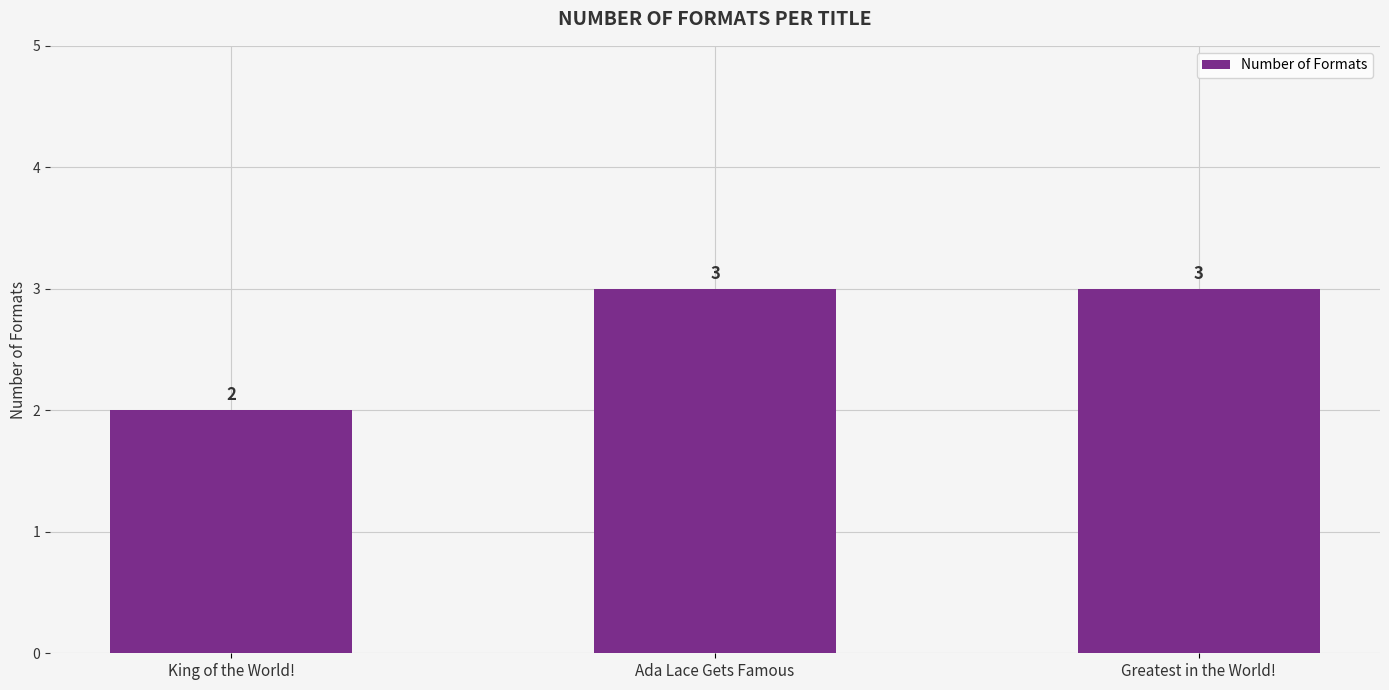

What is the value of the 1st bar from the left?

2